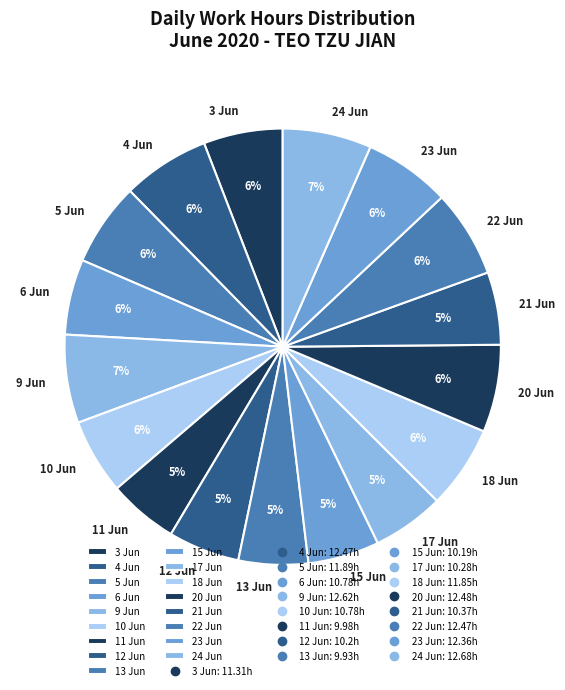

To the nearest percent, what portion does 13 Jun represent?

5%